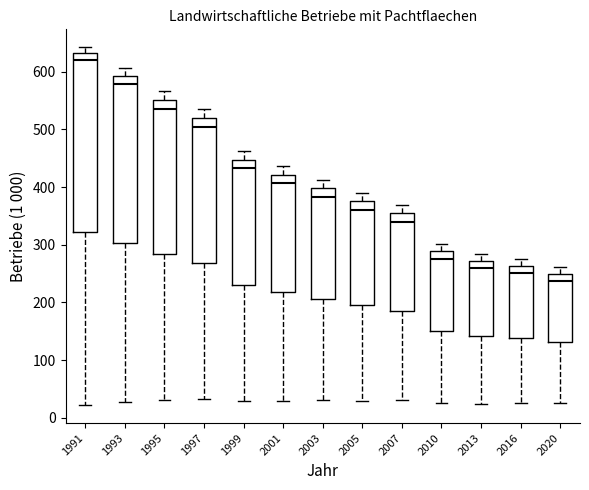

Comparing the boxes themselves (not the whiskers), which one is the tallest?

1991